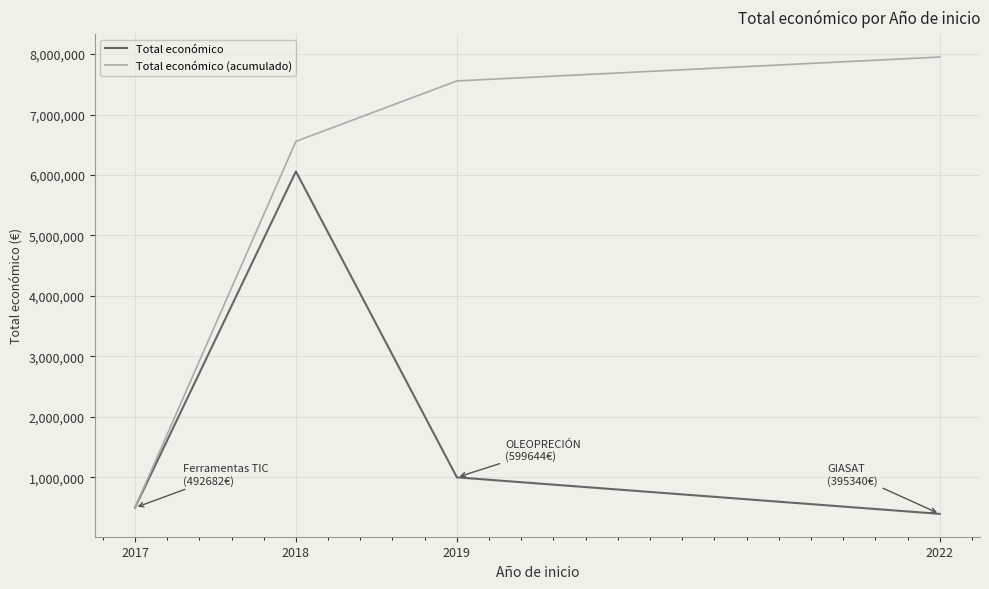

Which series has the largest range (max minus min)?

Total económico (acumulado)